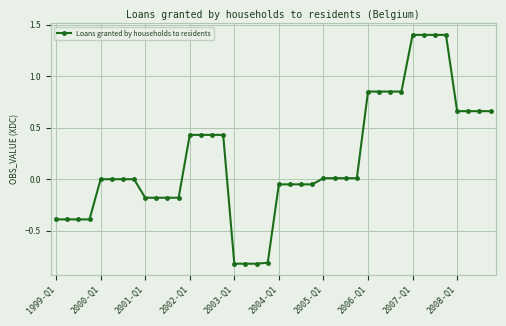

What is the smallest value displayed?

-0.8